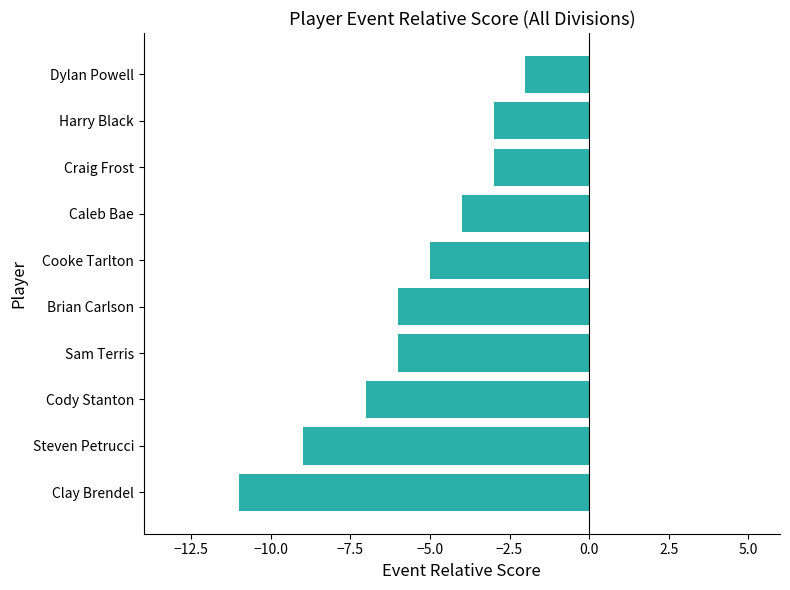

What is the greatest value displayed?

-2